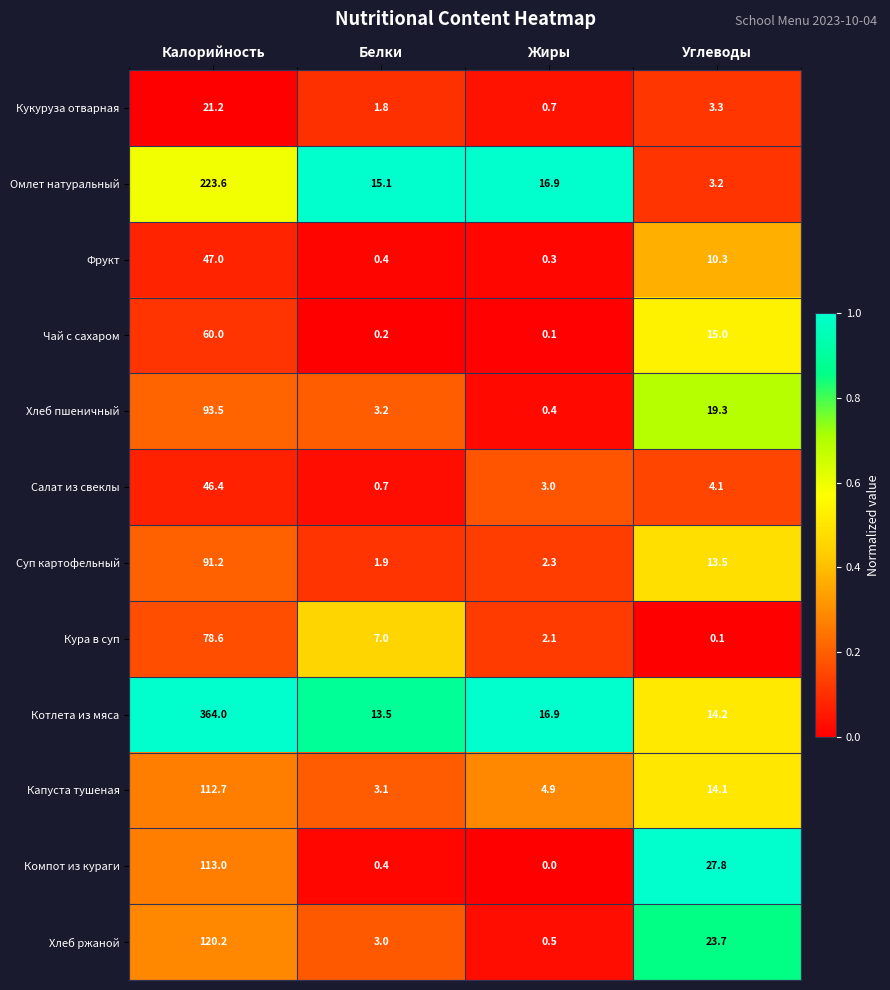

Which category has the highest value across all series?

Калорийность